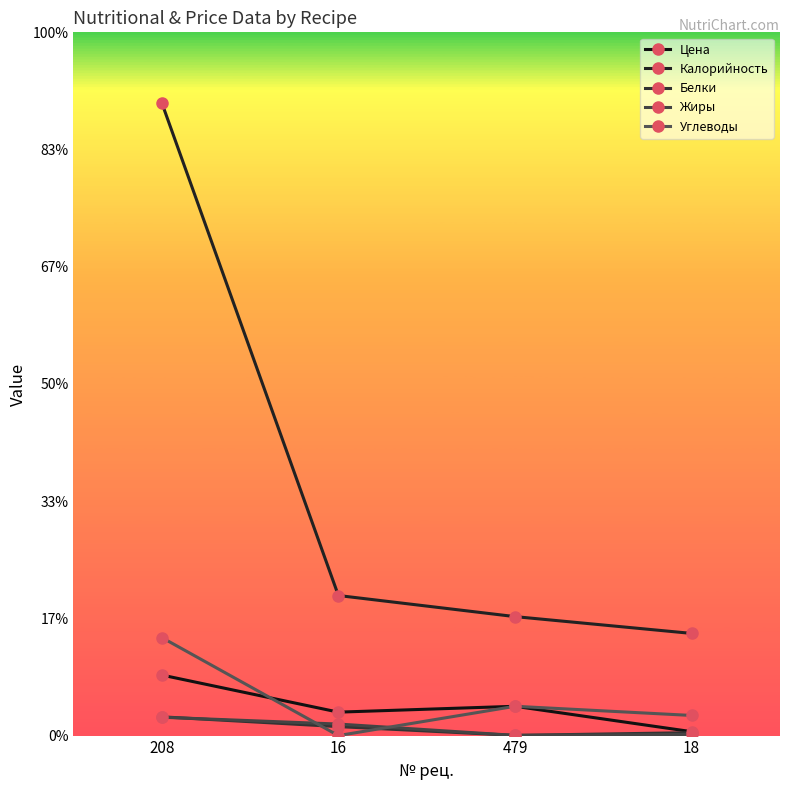

What is the difference between the Белки values at 208 and 16?

5.0